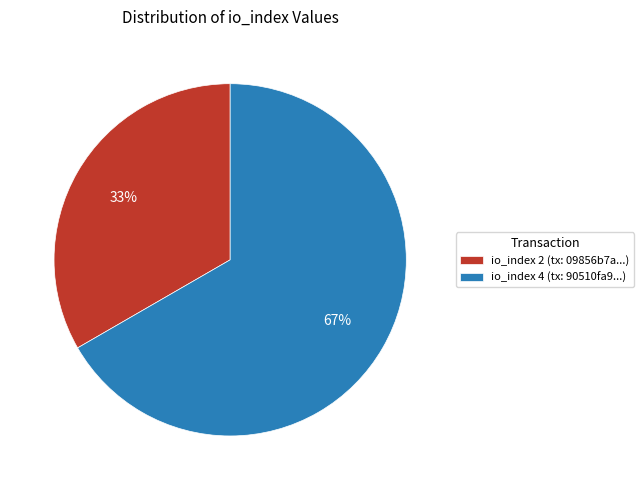

Rank the categories by value from highest to lowest.

io_index 4 (tx: 90510fa9...), io_index 2 (tx: 09856b7a...)